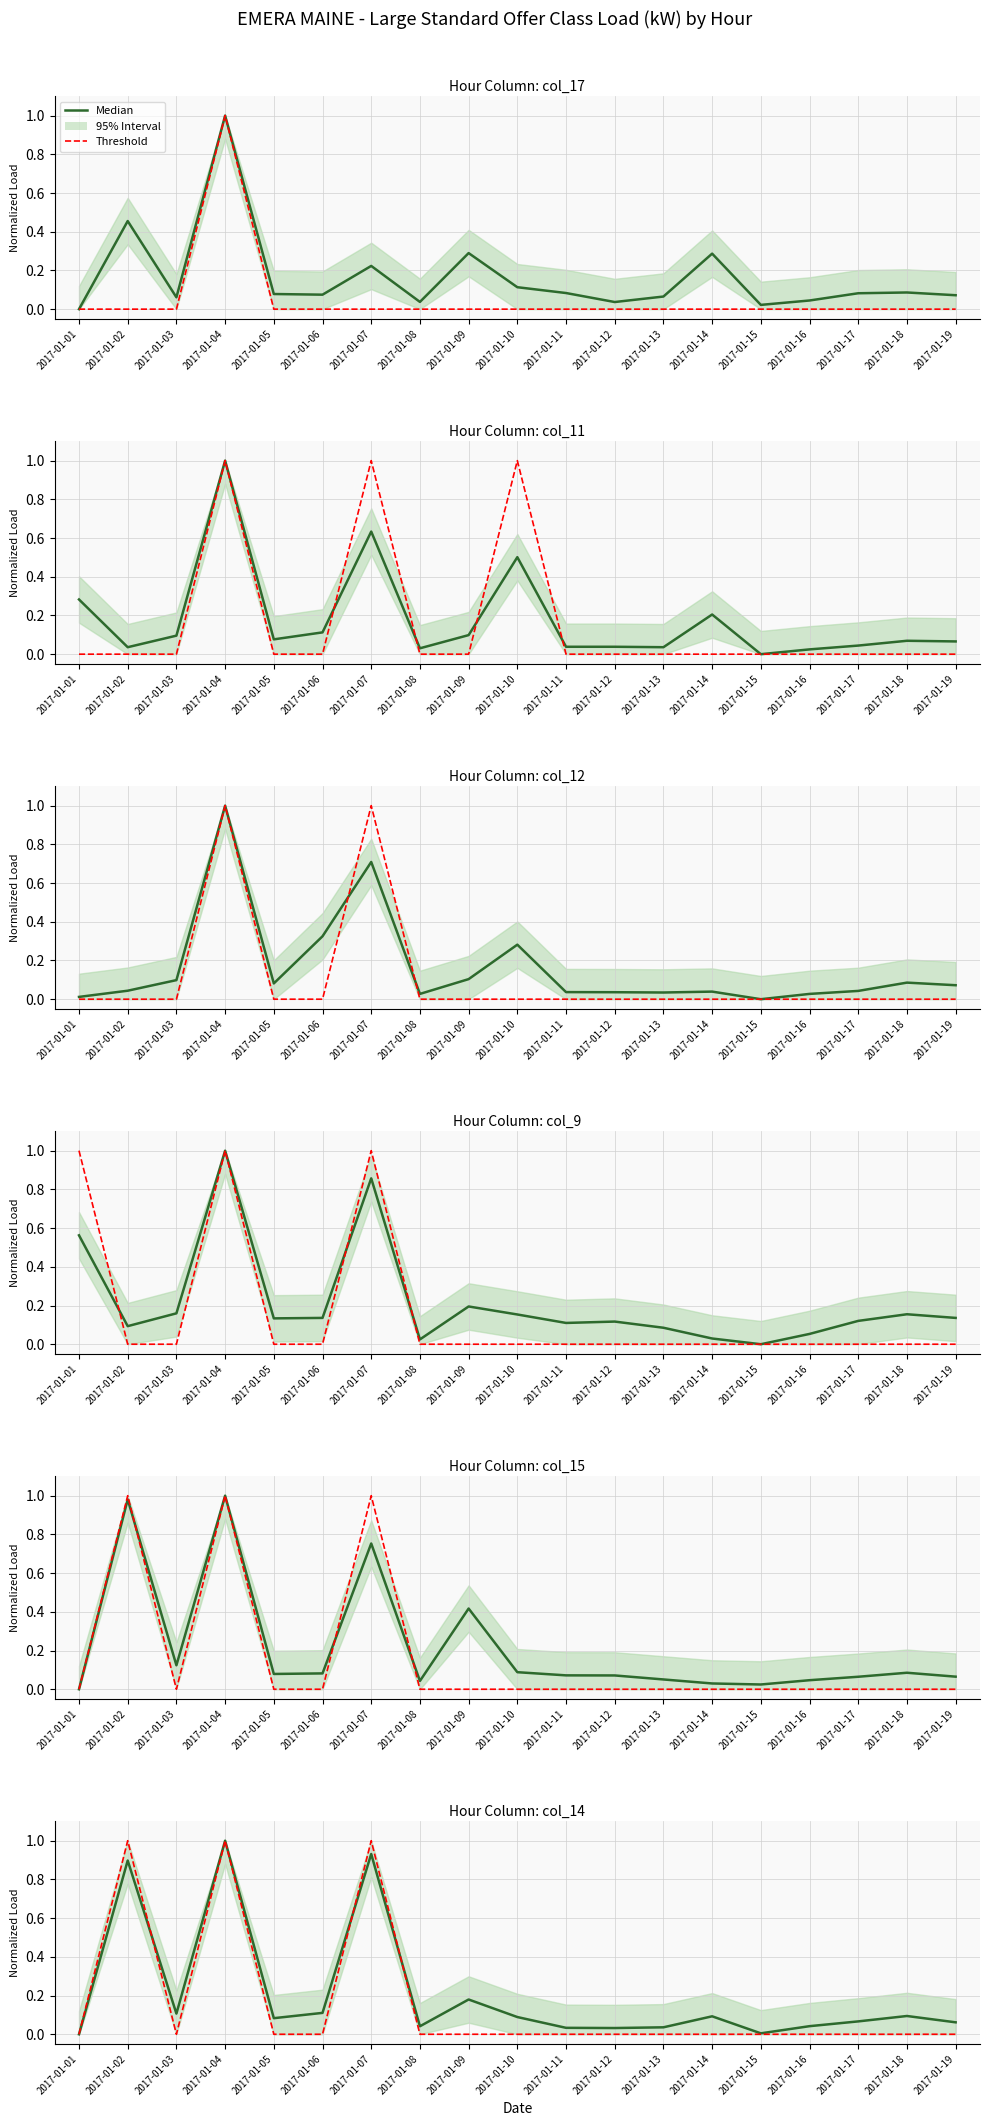

How many data points in col_14 are above 0?

18